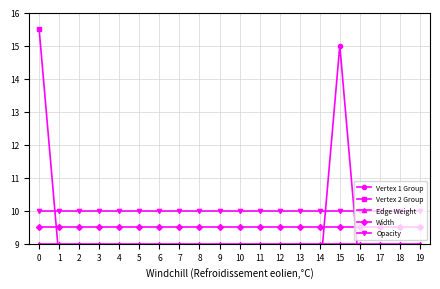

The value of Width at 14 is 5.4. True or false?

False